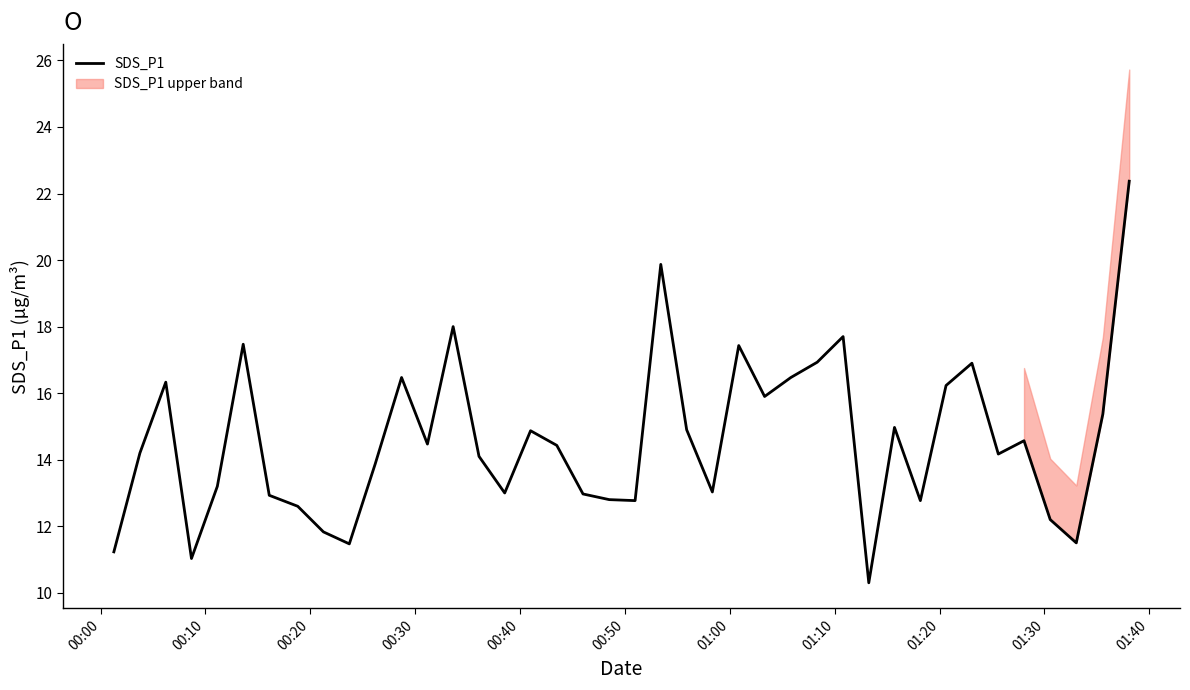

What is the minimum value for SDS_P1?

10.3